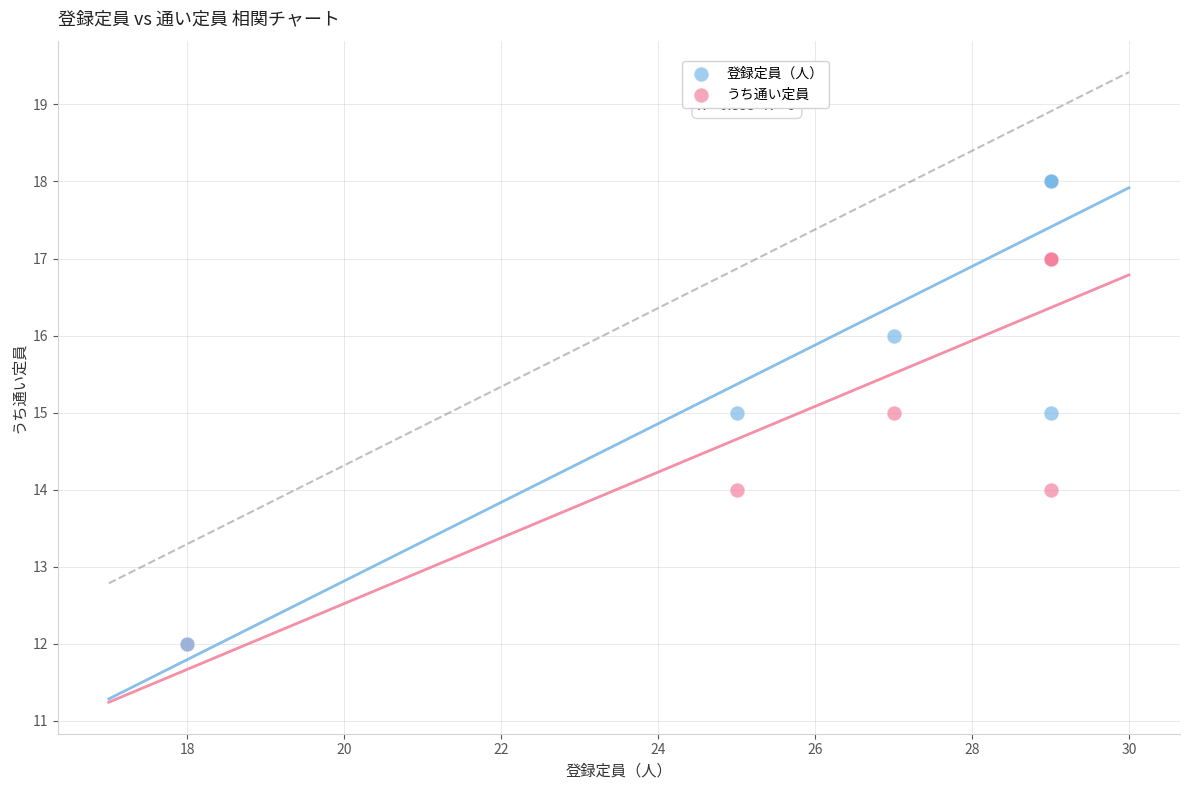

What are all the series names shown in the legend?

登録定員（人）, うち通い定員